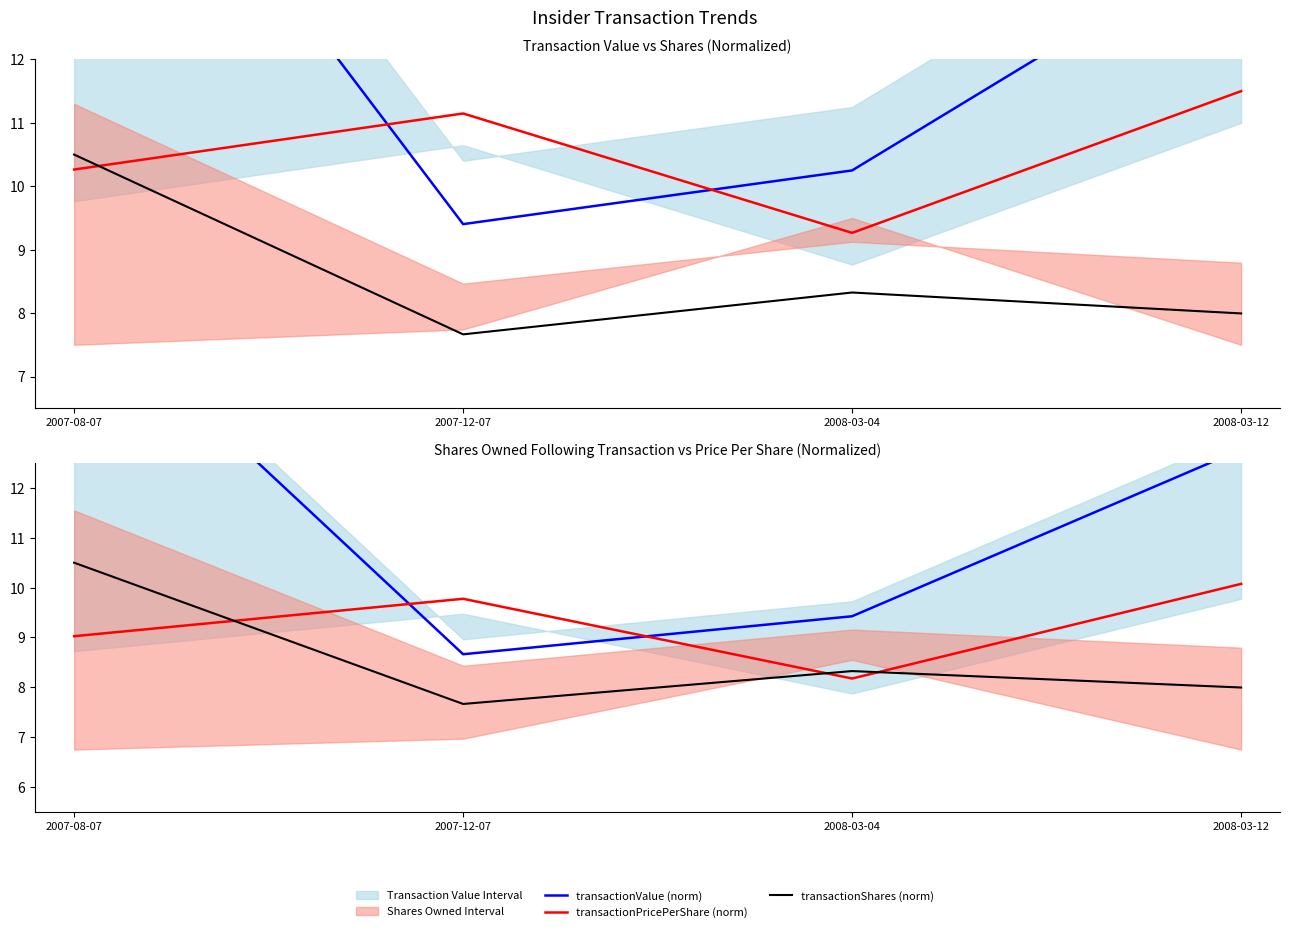

How many transactionShares (norm) values are between 7 and 10?

3